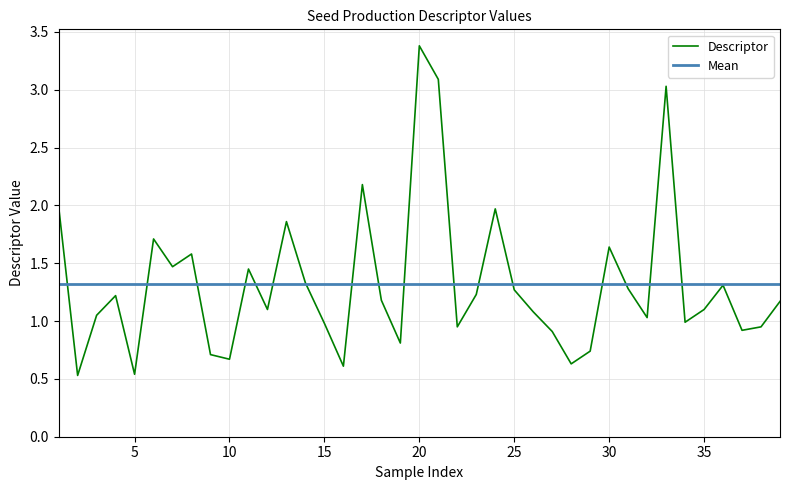

List the series in order of their peak value, lowest first.

Mean, Descriptor